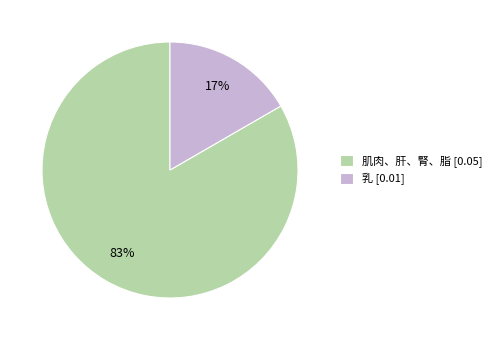

Rank the categories by value from highest to lowest.

肌肉、肝、腎、脂, 乳